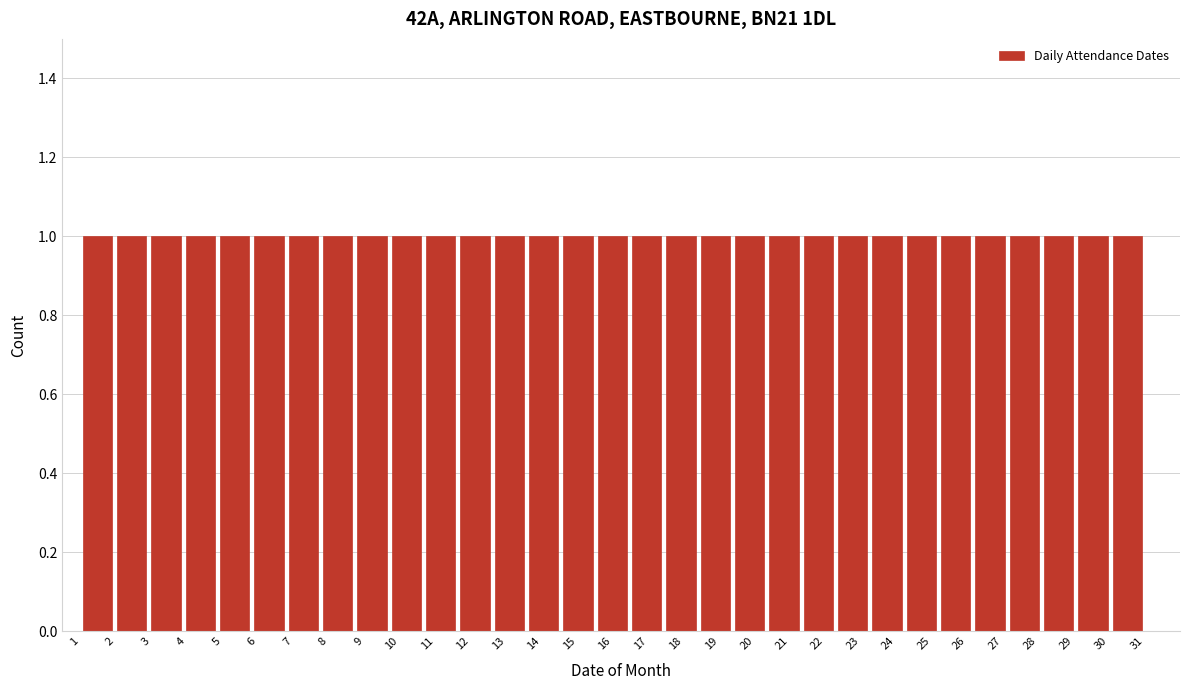

How tall is the bar that spans 8.7 to 9.7 on the x-axis? Neither the bar edges nor the heights are printed on the chart, so give them approximately, as read against the axes.

1